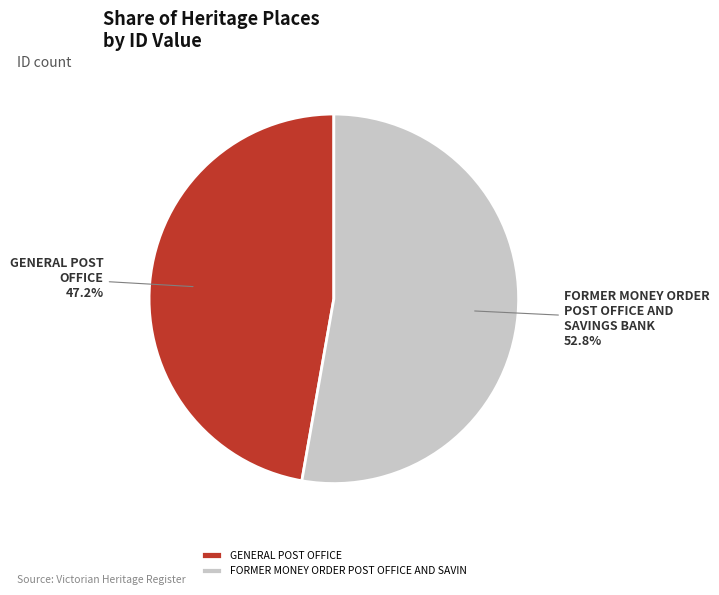

How many segments does this pie chart have?

2